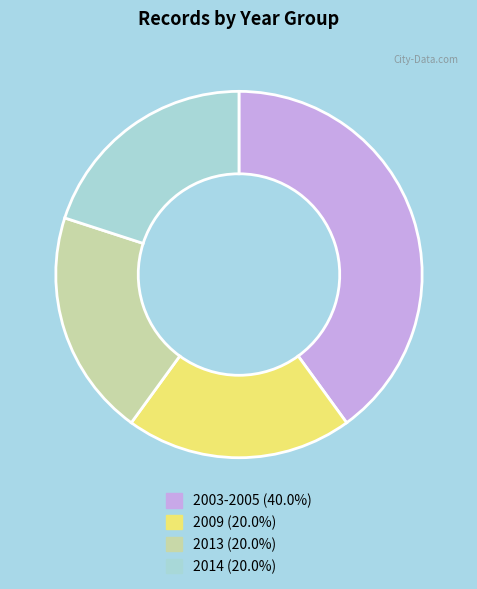

Is there any slice that represents more than half of the pie?

No